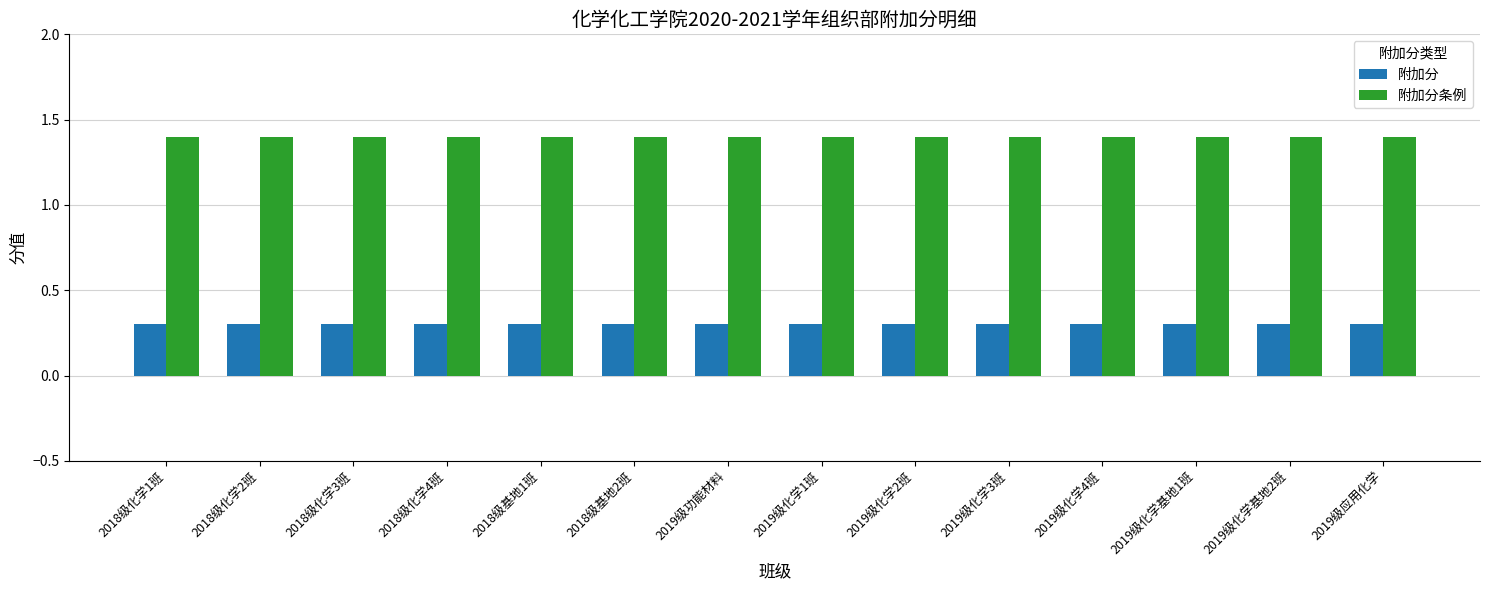

What is the total value across all series at 2019级化学基地2班?

1.7